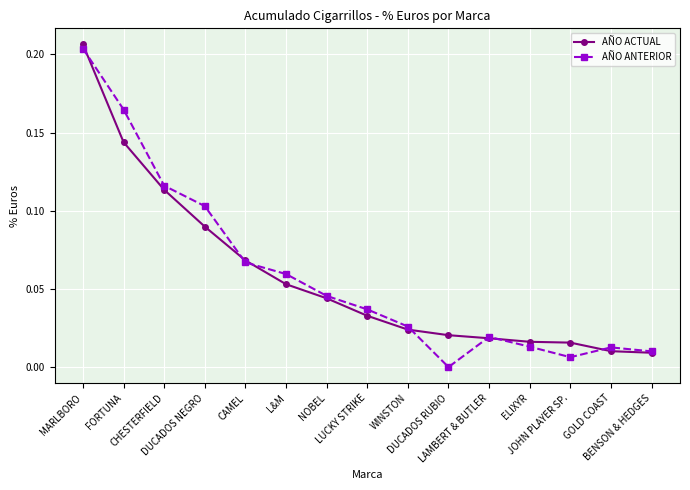

What is the sum of all AÑO ACTUAL values?

0.9